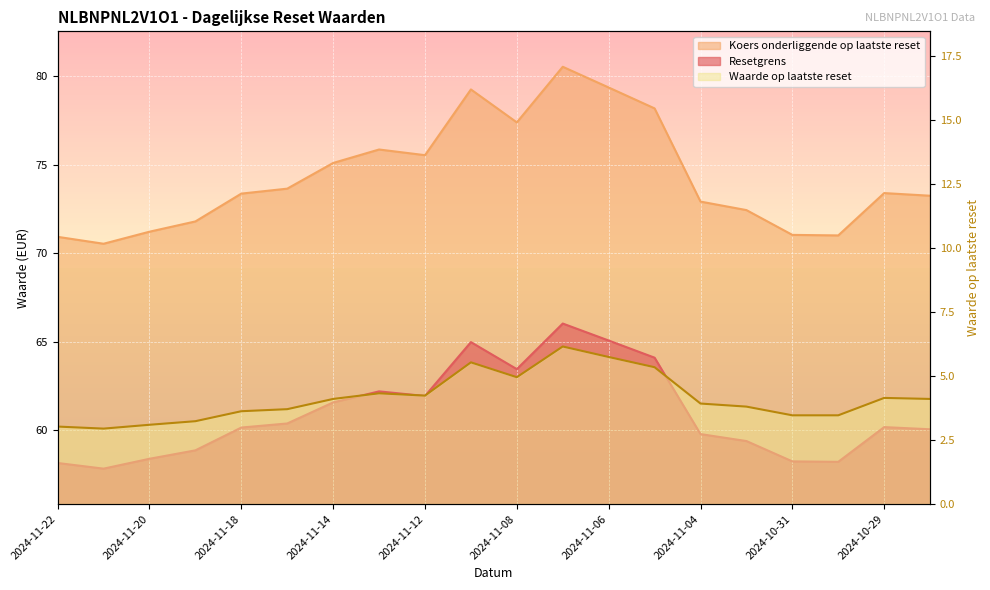

Which series has the largest range (max minus min)?

Koers onderliggende op laatste reset